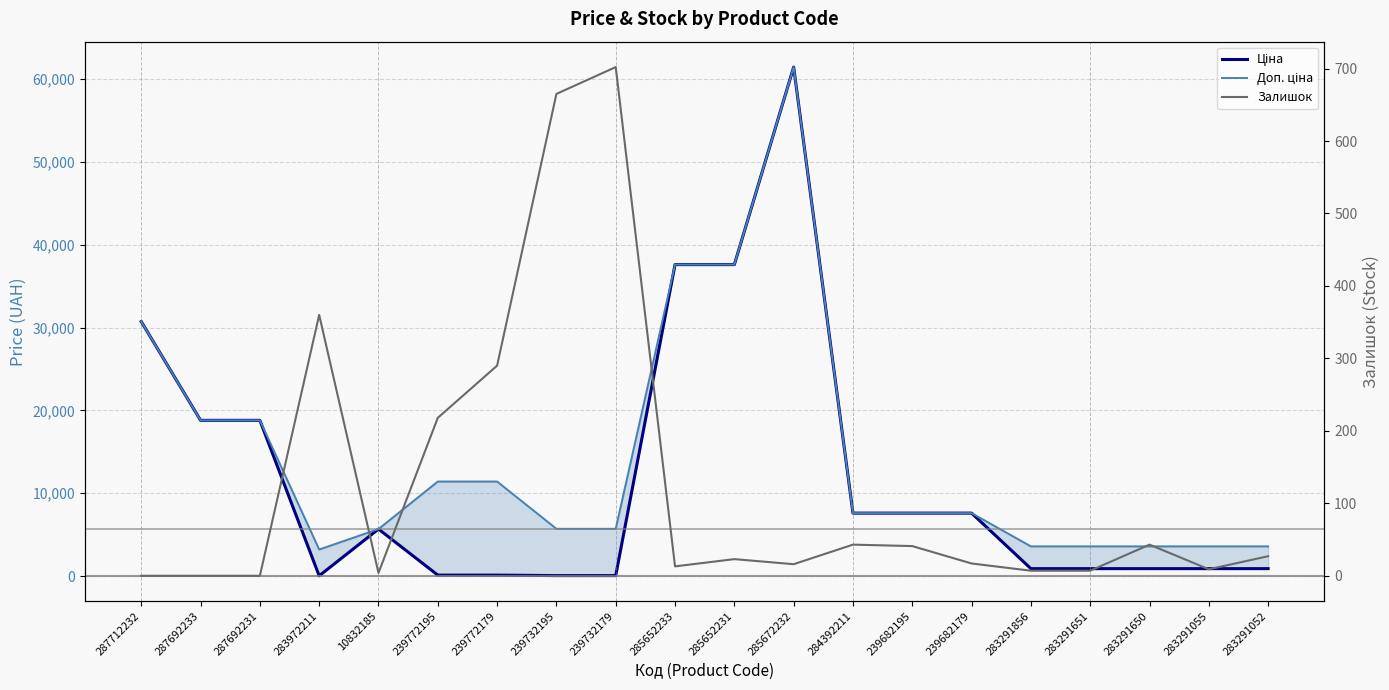

Reading left to right, extract all data points from this chart.

Ціна: 30717.1	18796.8	18796.8	32.0	5673.8	114.1	114.1	57.0	57.0	37593.6	37593.6	61434.3	7596.5	7596.5	7596.5	895.9	895.9	895.9	895.9	895.9
Доп. ціна: 30717.1	18796.8	18796.8	3205.0	5673.8	11410.0	11410.0	5705.0	5705.0	37593.6	37593.6	61434.3	7596.5	7596.5	7596.5	3583.6	3583.6	3583.6	3583.6	3583.6
Залишок: 0.0	0.0	0.0	360.0	4.0	218.0	290.0	665.0	702.0	13.0	23.0	16.0	43.0	41.0	17.0	7.0	7.0	43.0	9.0	27.0